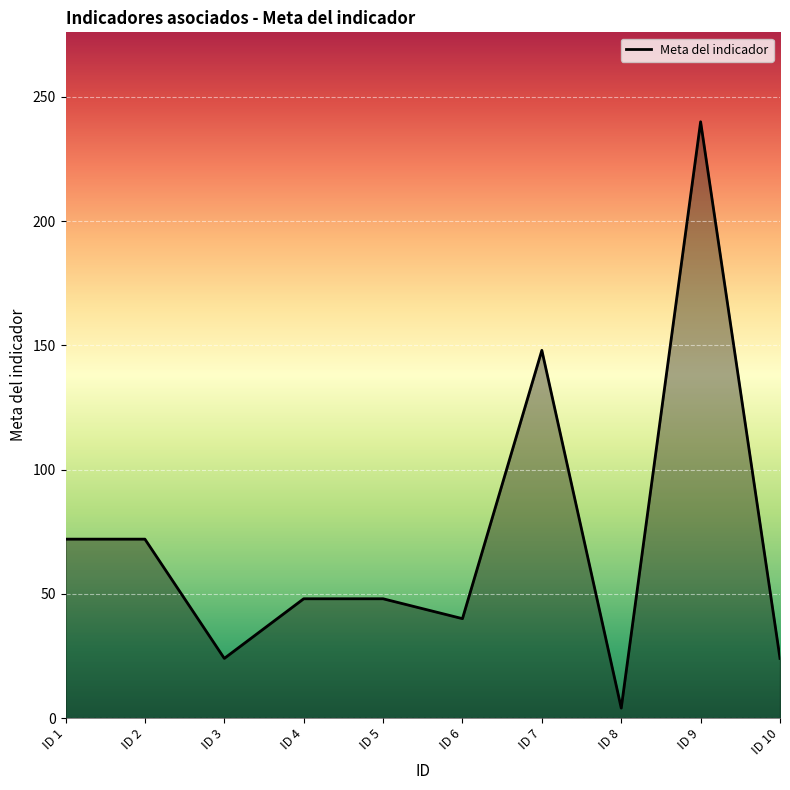

What is the change in value from ID 9 to ID 10?

-216